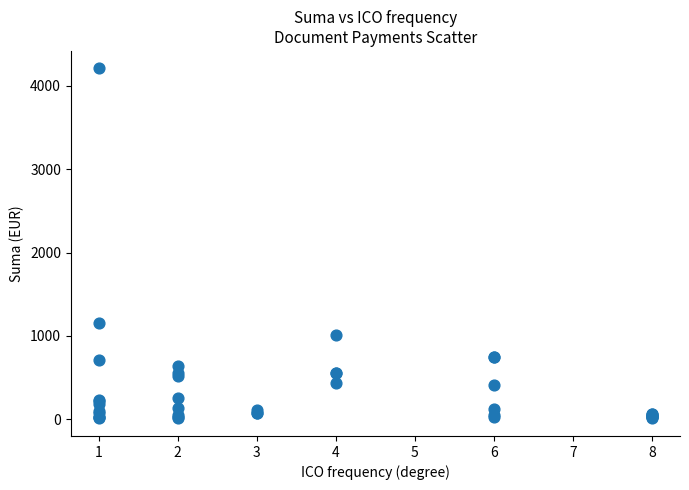

What Y value in the scatter plot is closest to 2108?

1158.0